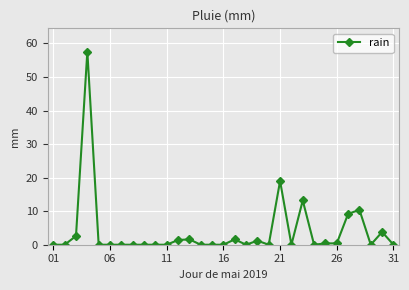

What is the maximum value shown in the chart?

57.6